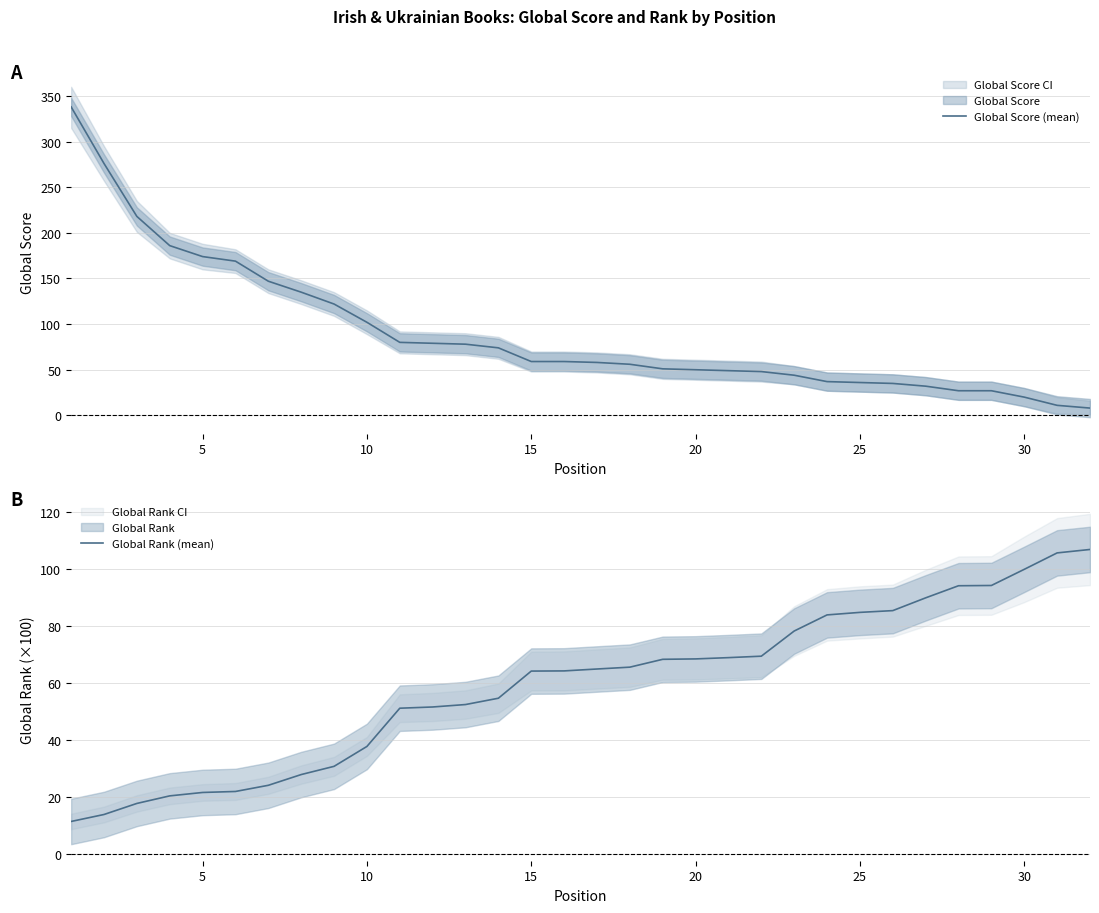

True or false: Global Score (mean) has more than 2 points higher than both neighbors.

False